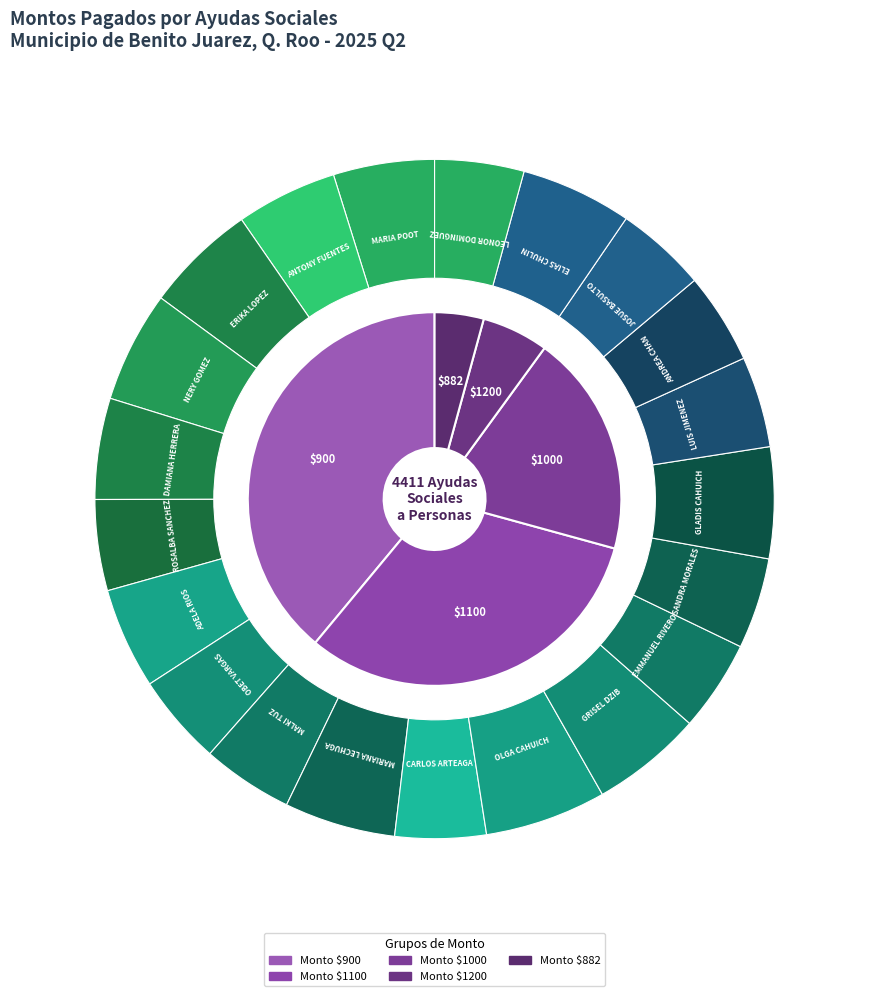

What percentage is NOT represented by DAMIANA CHAN HERRERA?

95.2%